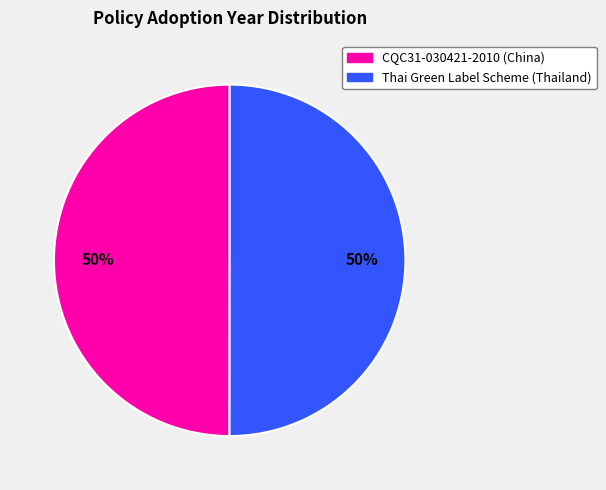

Combined, do CQC31-030421-2010 (China) and Thai Green Label Scheme (Thailand) account for over 50%?

Yes